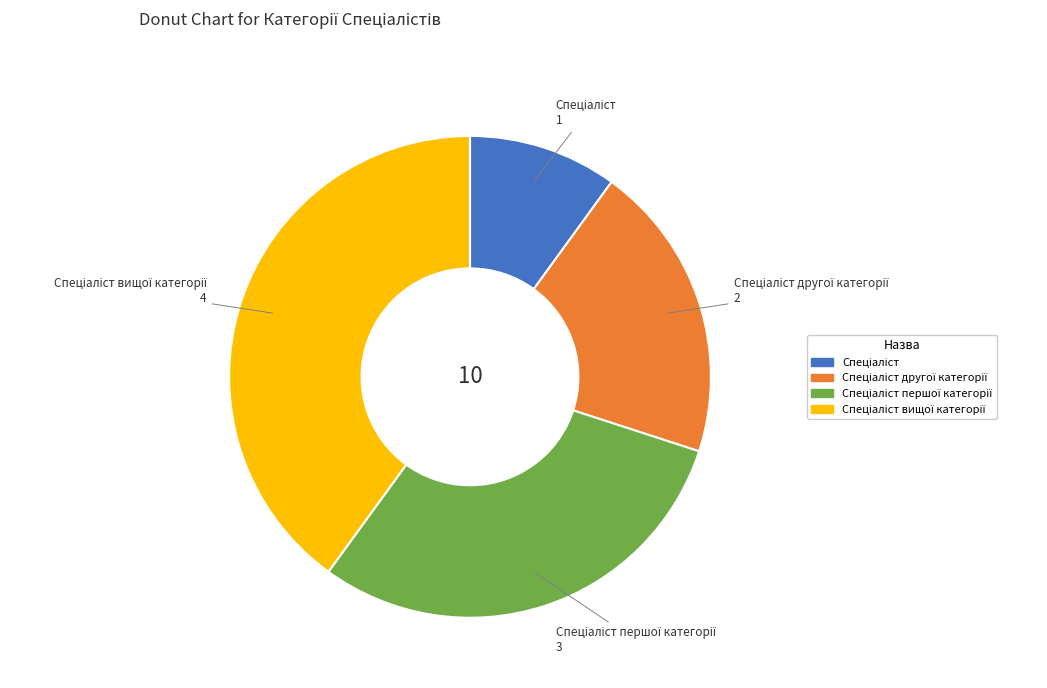

Is there any slice that represents more than half of the pie?

No